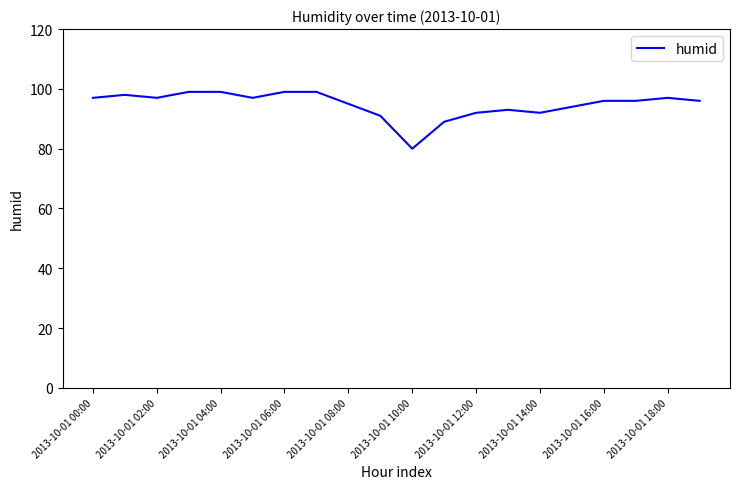

What is the difference between the maximum and minimum values?

19